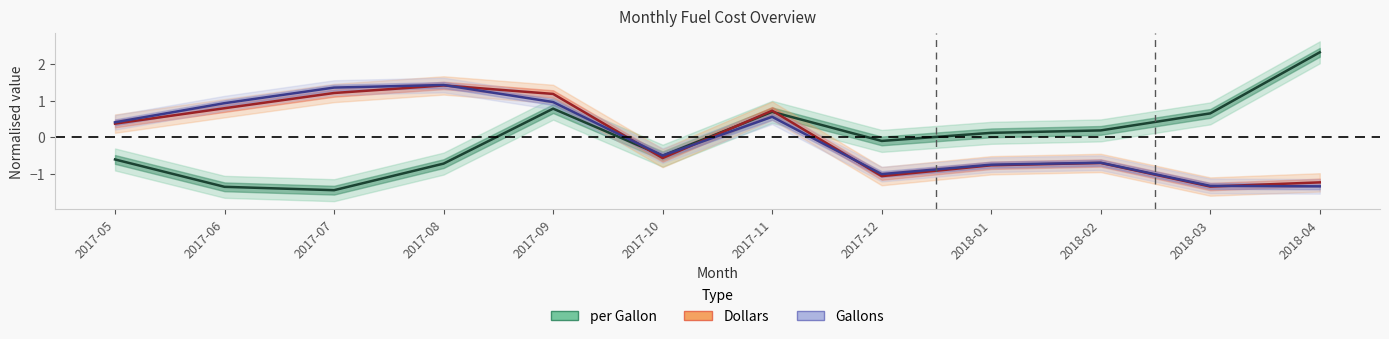

What is the difference between the per Gallon values at 2017-07 and 2018-04?

3.8